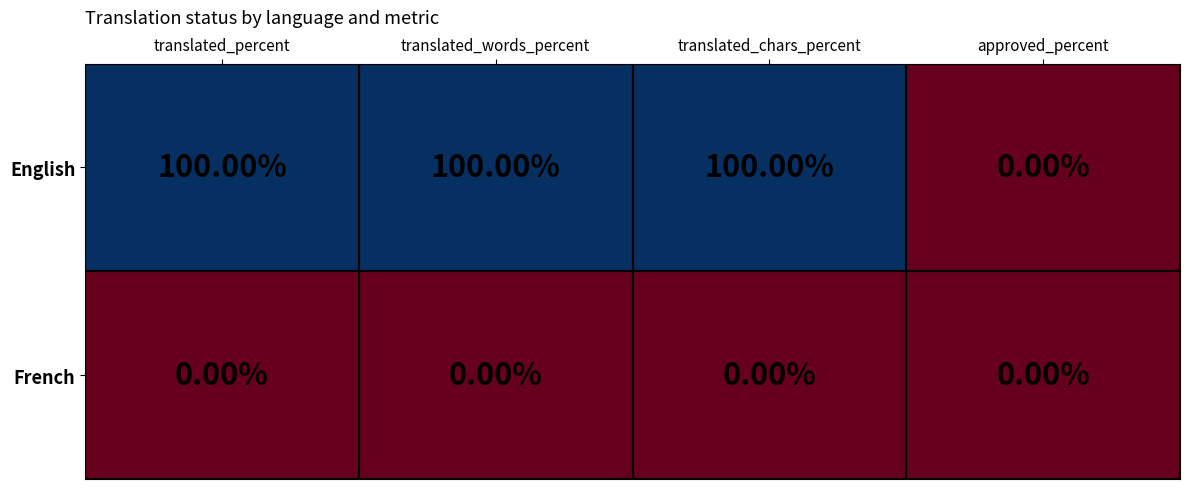

What is the total value across all series at translated_percent?

100